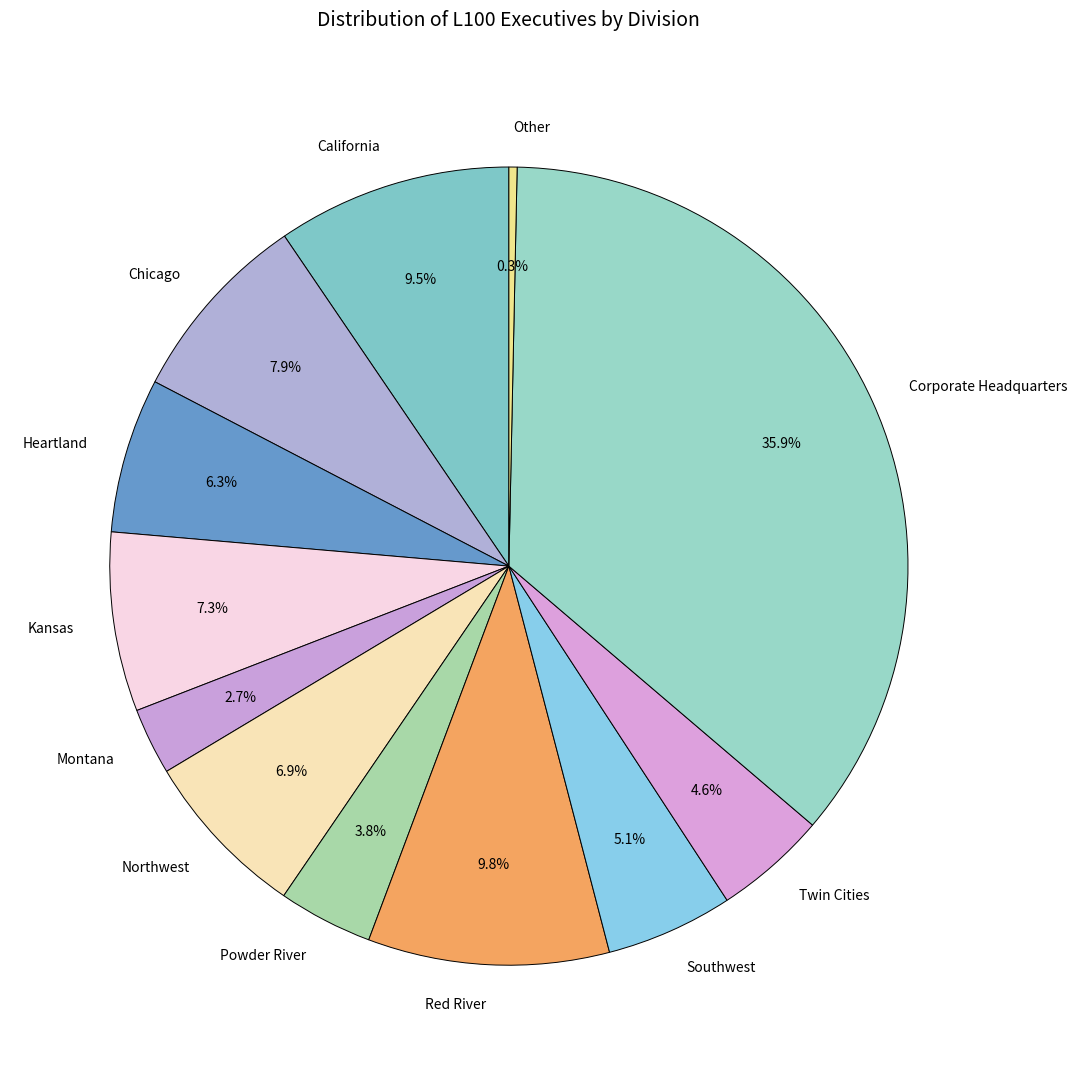

To the nearest percent, what percentage of the pie is Kansas?

7%